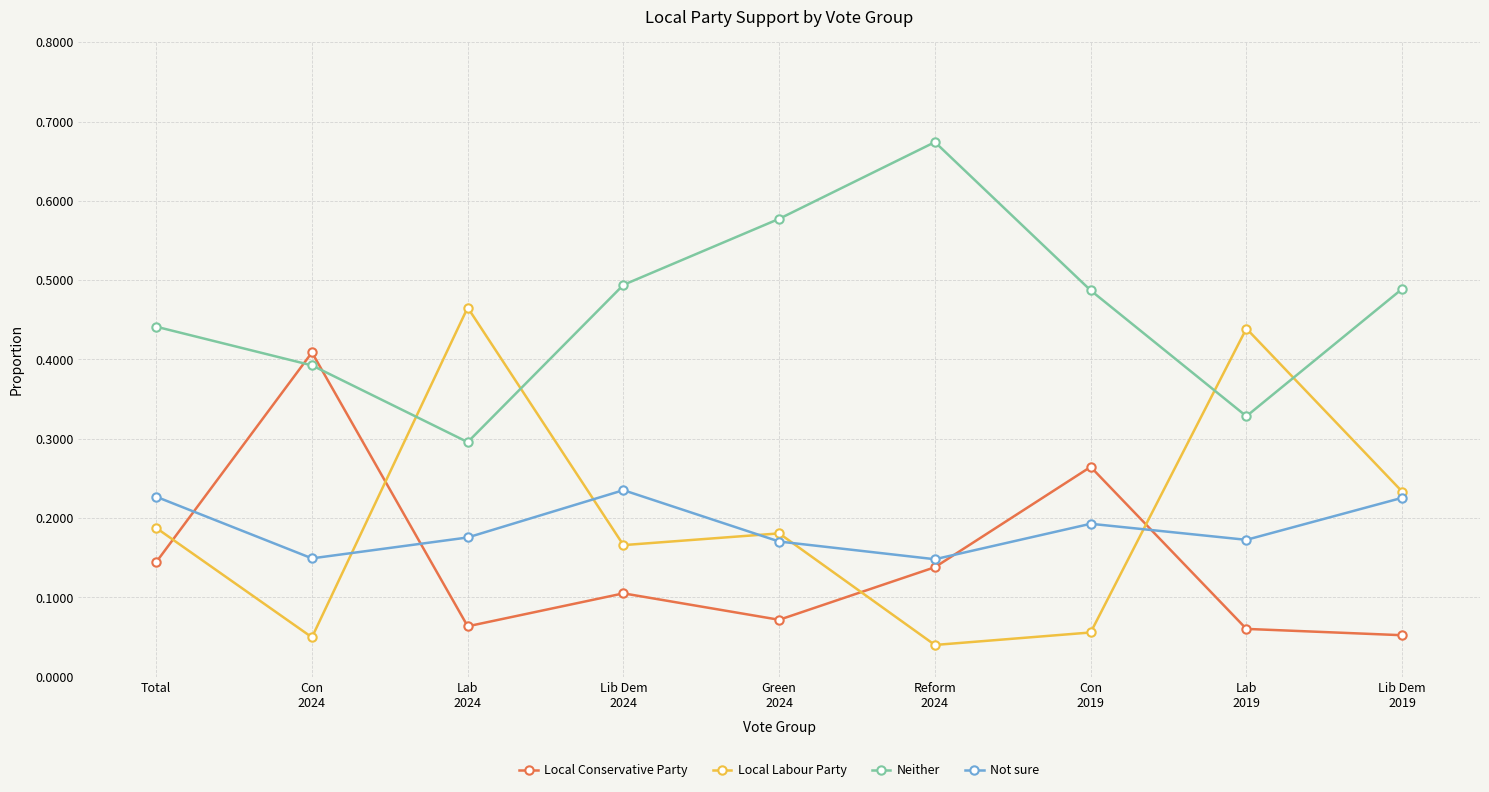

How many intersections are there between Local Labour Party and Local Conservative Party?

4